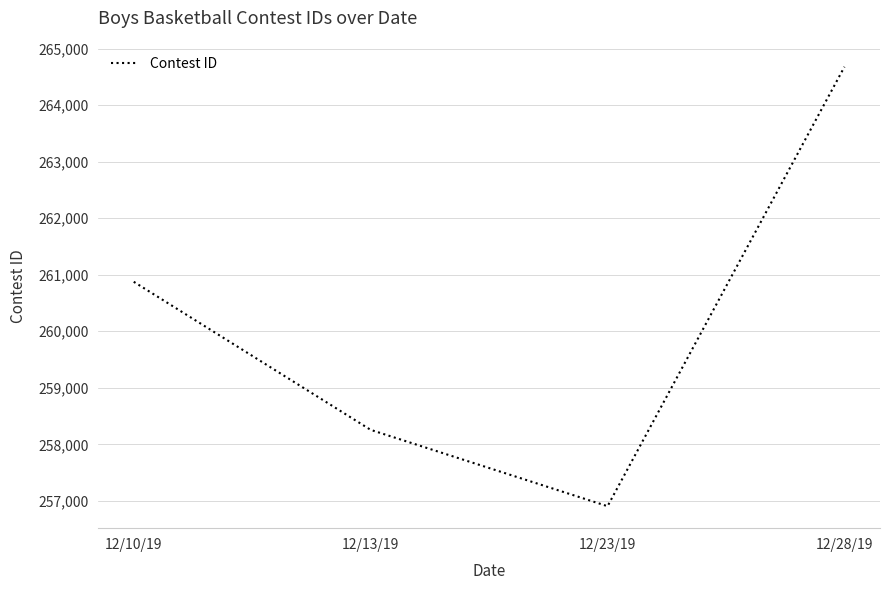

True or false: there are more than 2 points higher than both neighbors.

False